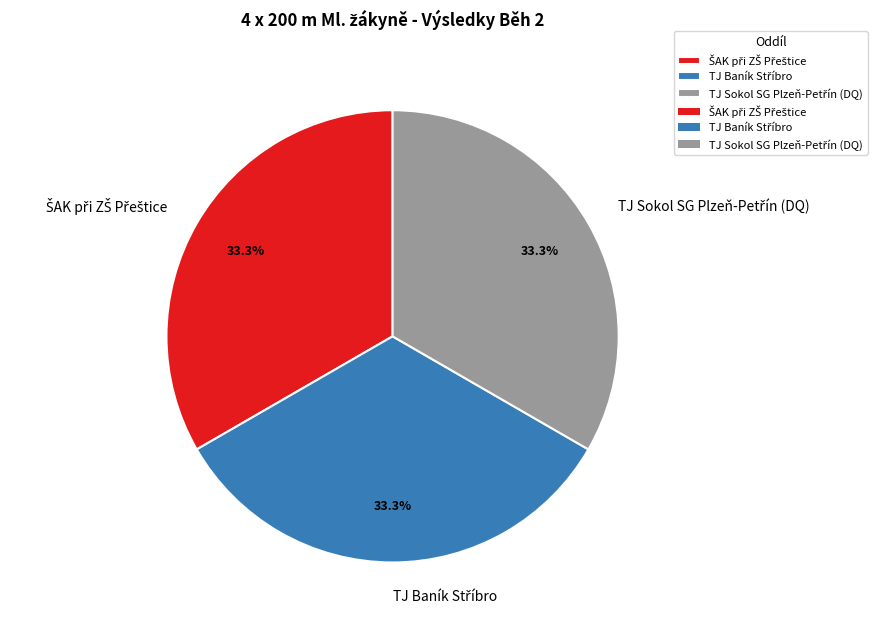

Does any single category account for the majority?

No